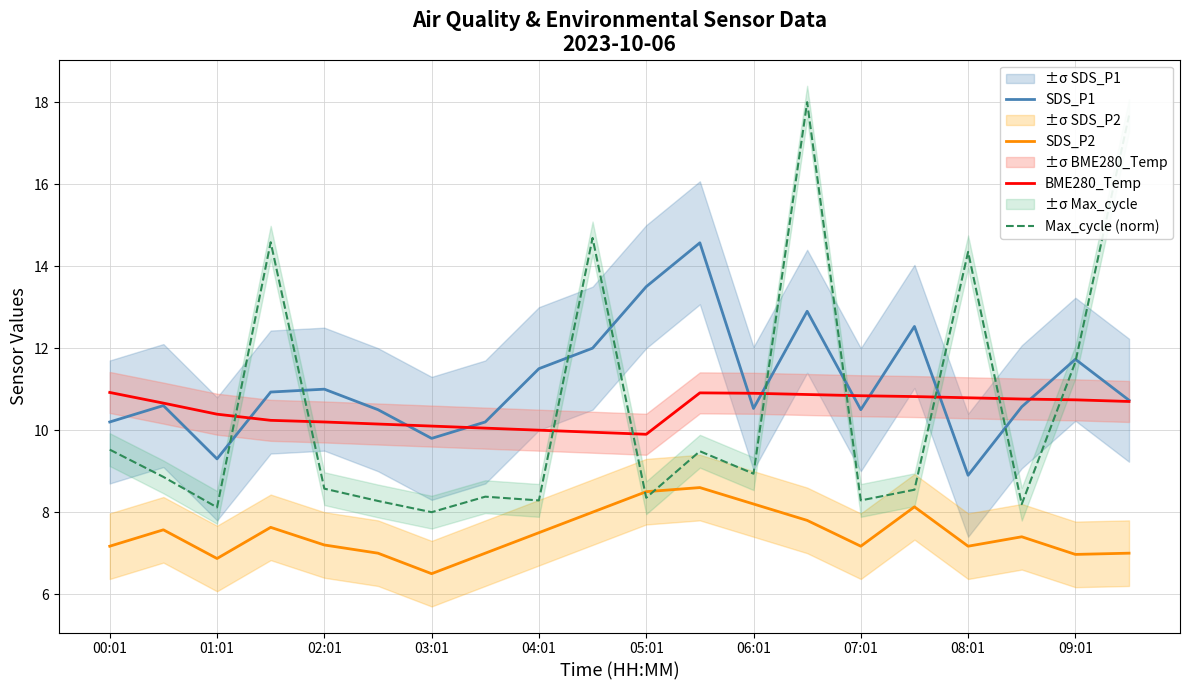

True or false: BME280_Temp and SDS_P2 cross at least once.

False